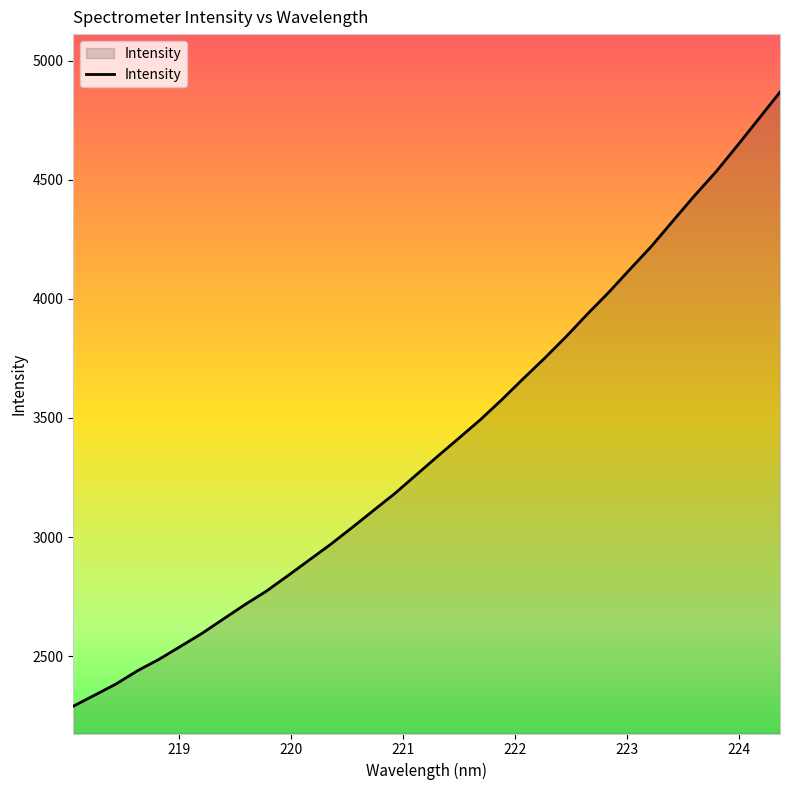

What is the minimum value shown in the chart?

2290.0